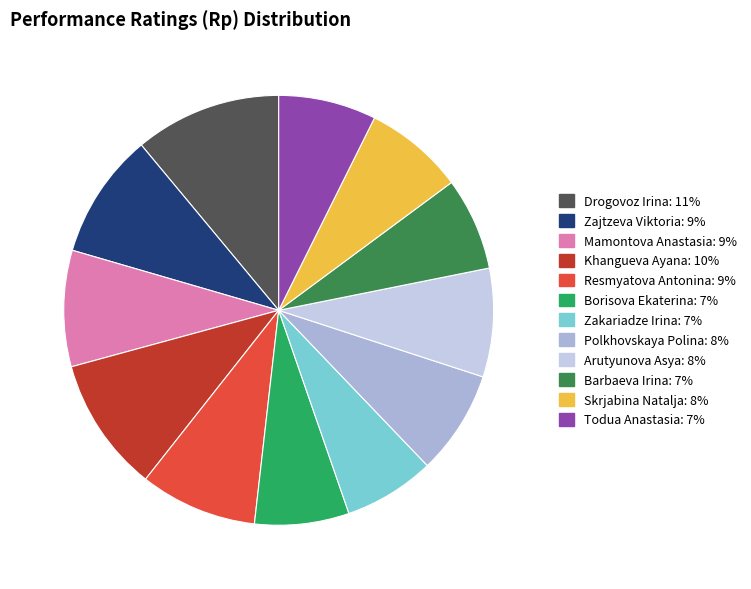

Between Drogovoz Irina and Barbaeva Irina, which is larger?

Drogovoz Irina